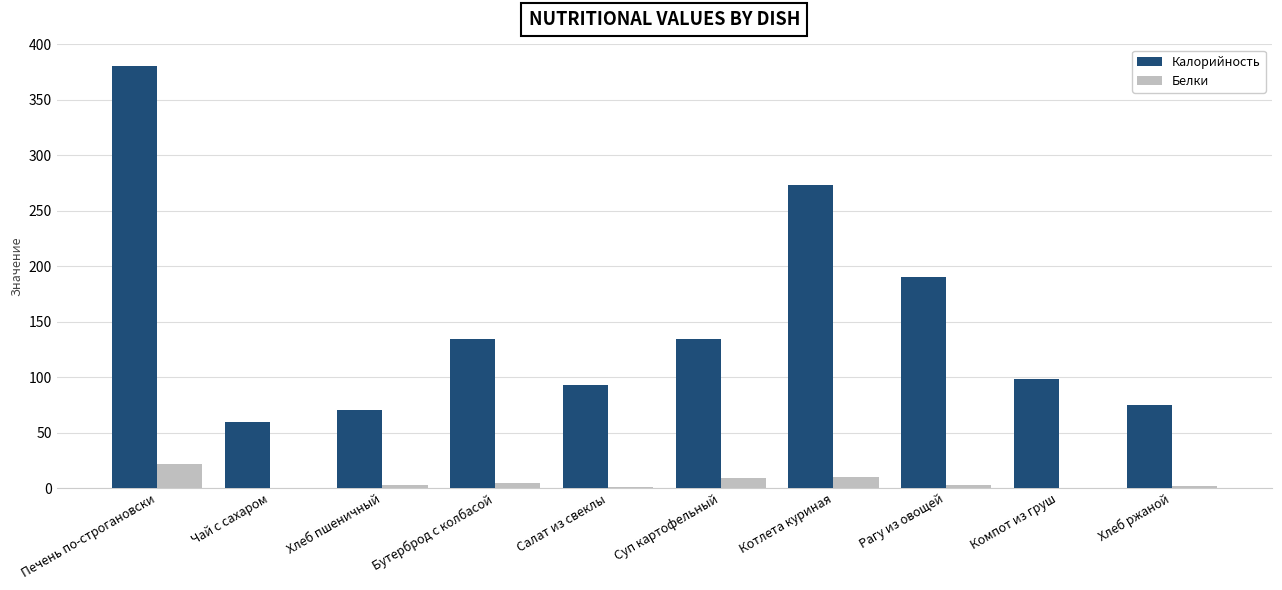

Which series changed the most between Хлеб пшеничный and Рагу из овощей?

Калорийность